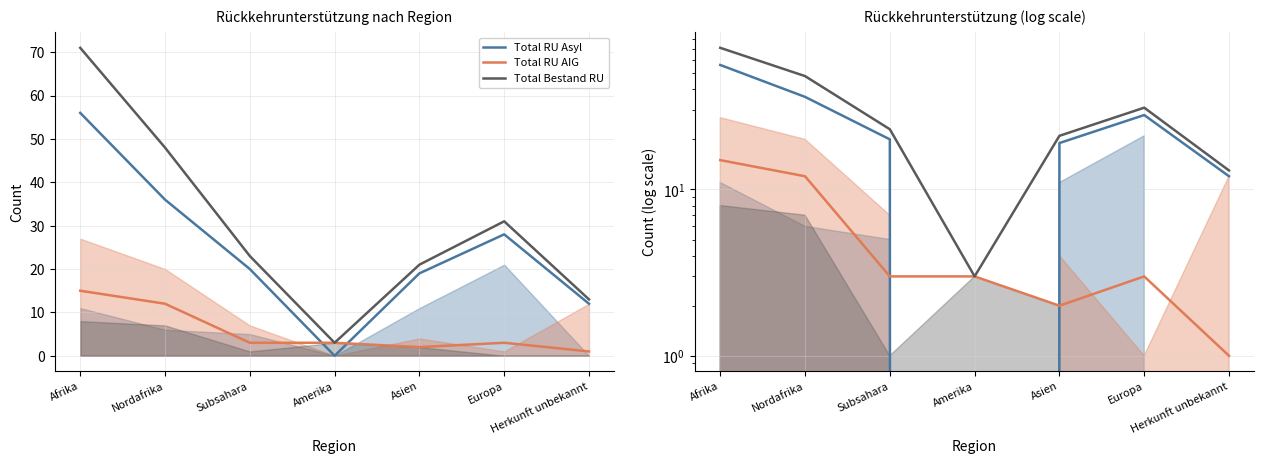

What is the difference between the second highest and minimum values in the Total RU AIG series?

11